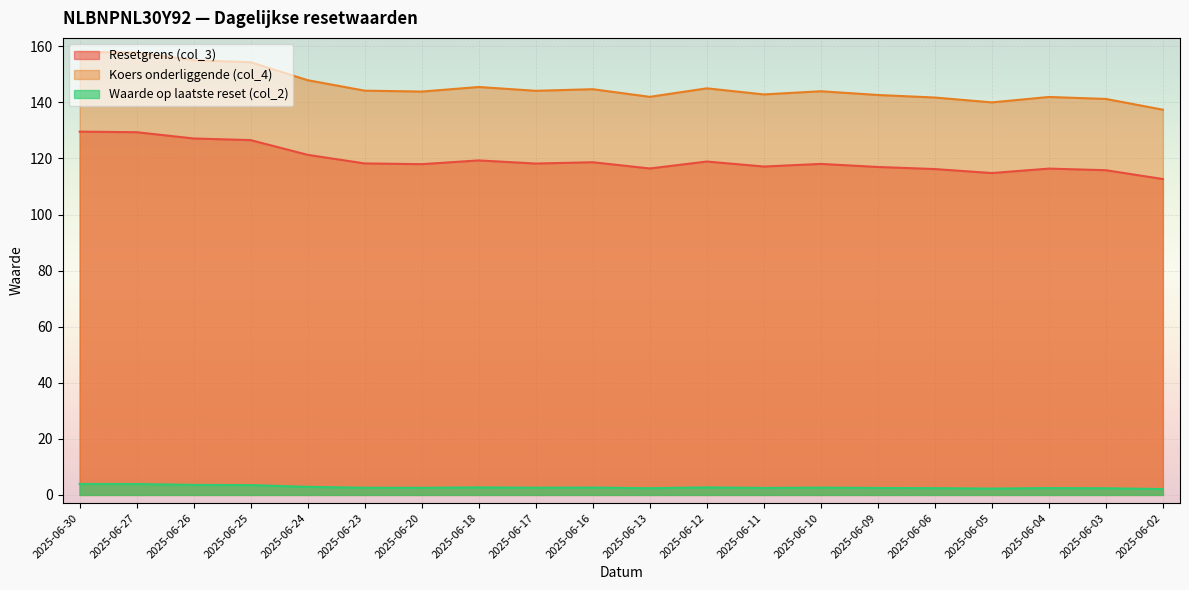

What is the value of the Koers onderliggende (col_4) point at the 17th from the left?

140.0